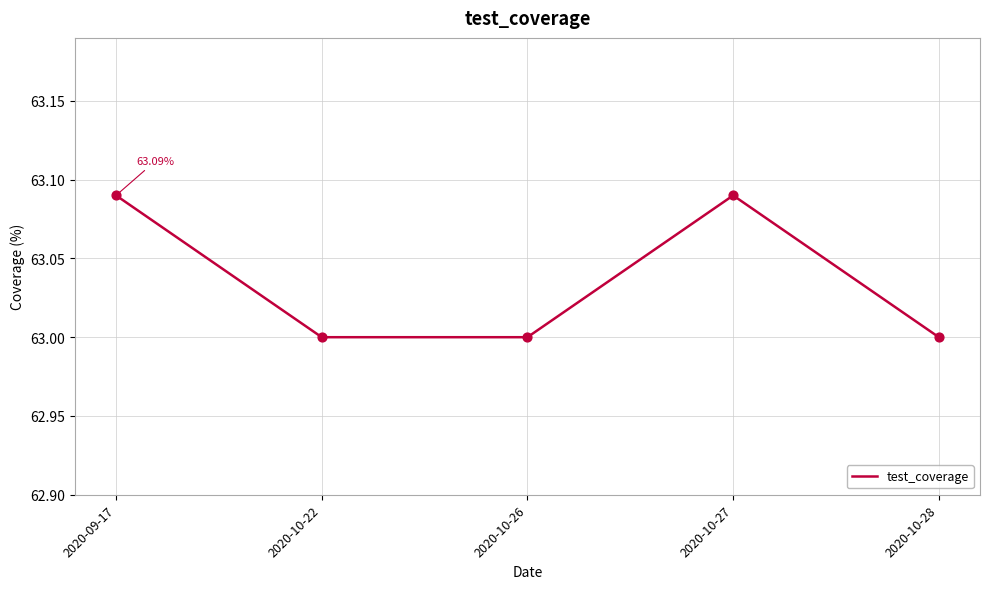

What is the change in value from 2020-10-27 to 2020-10-28?

-0.1